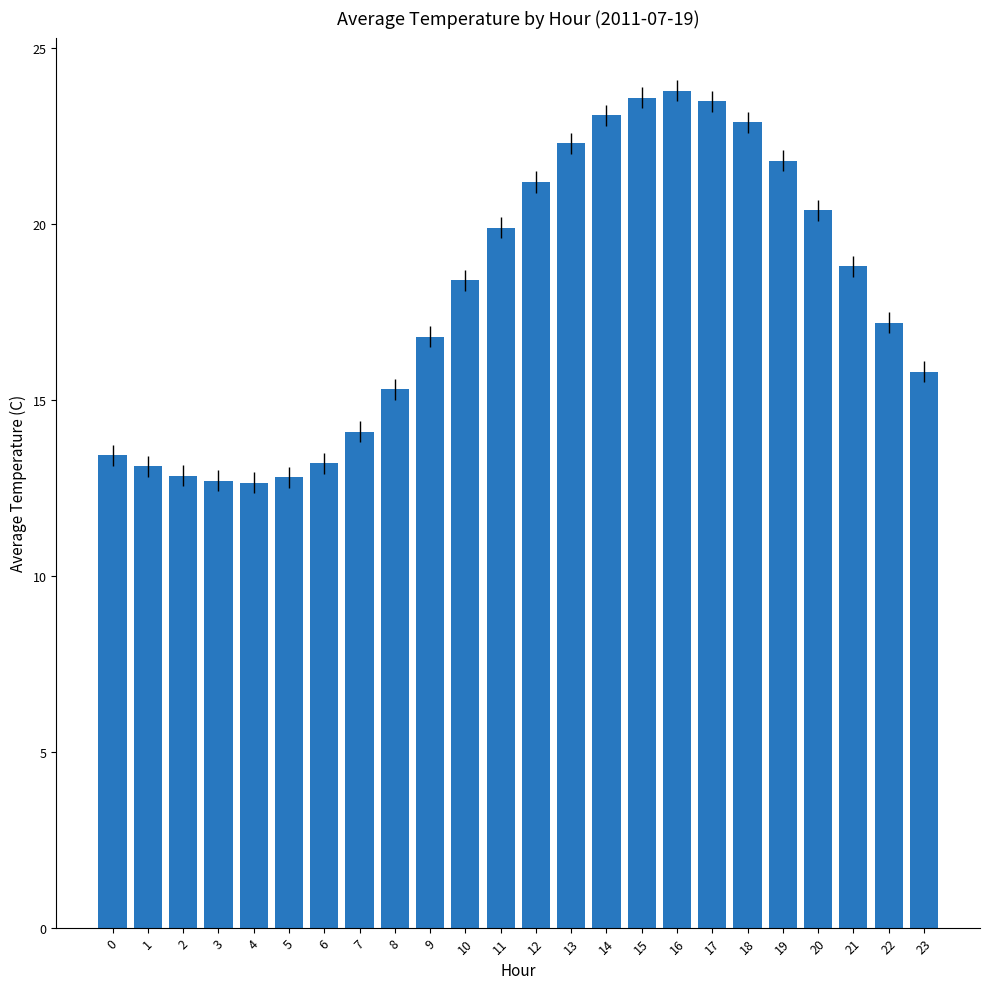

What is the smallest value displayed?

12.7